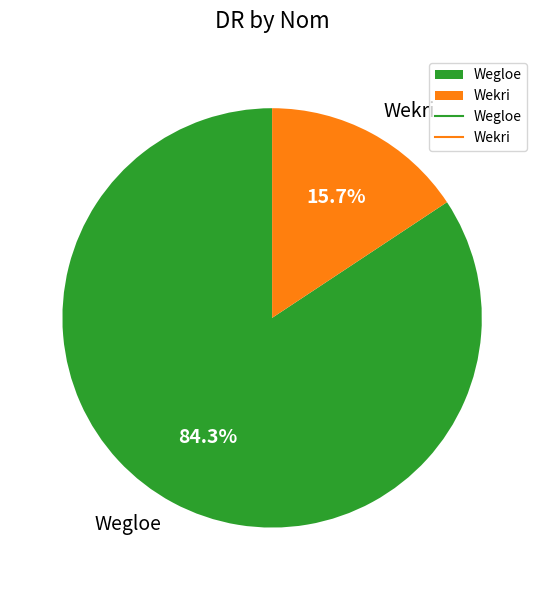

Does any single category account for the majority?

Yes